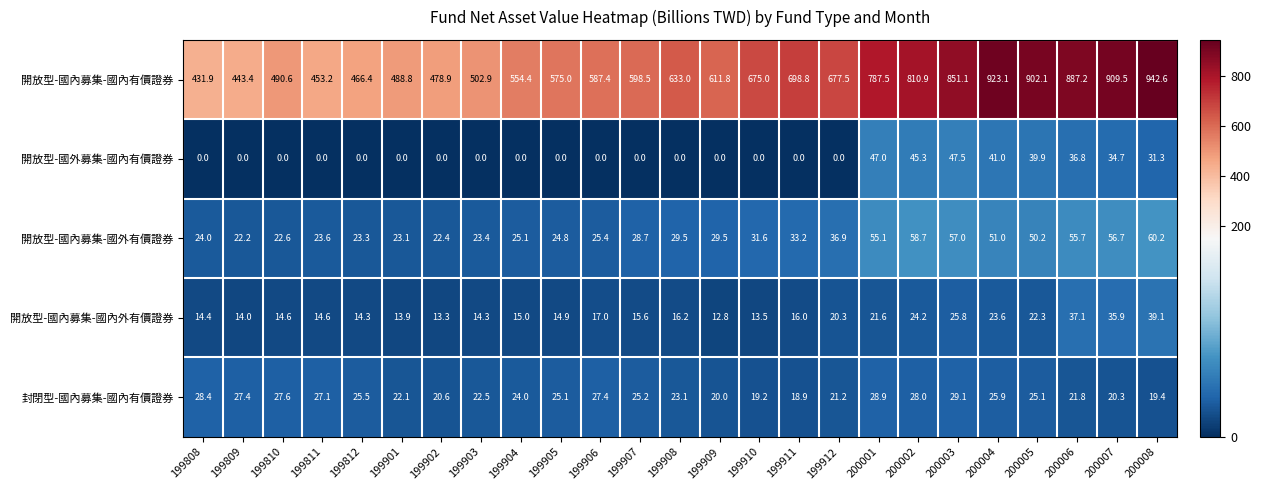

Which series has the widest spread of values?

開放型-國內募集-國內有價證券